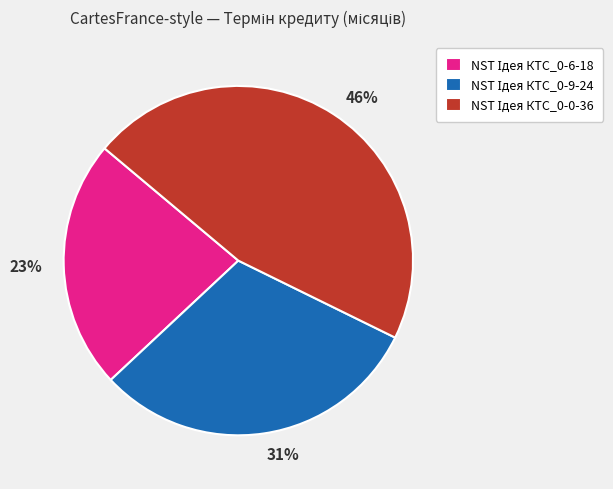

True or false: 46% accounts for 46% of the total.

True